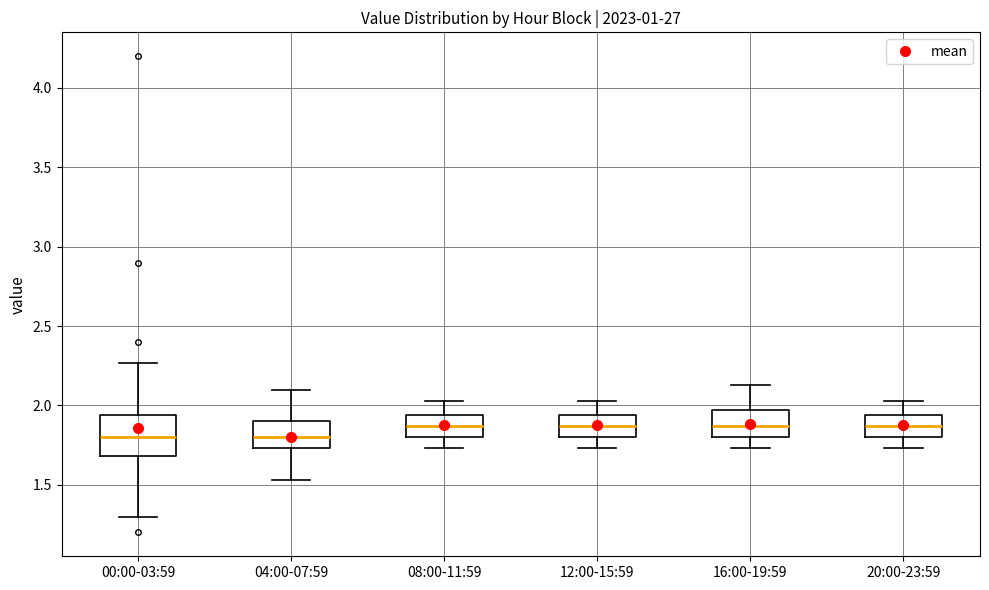

Which box is the tallest, from its lower edge to its upper edge?

00:00-03:59